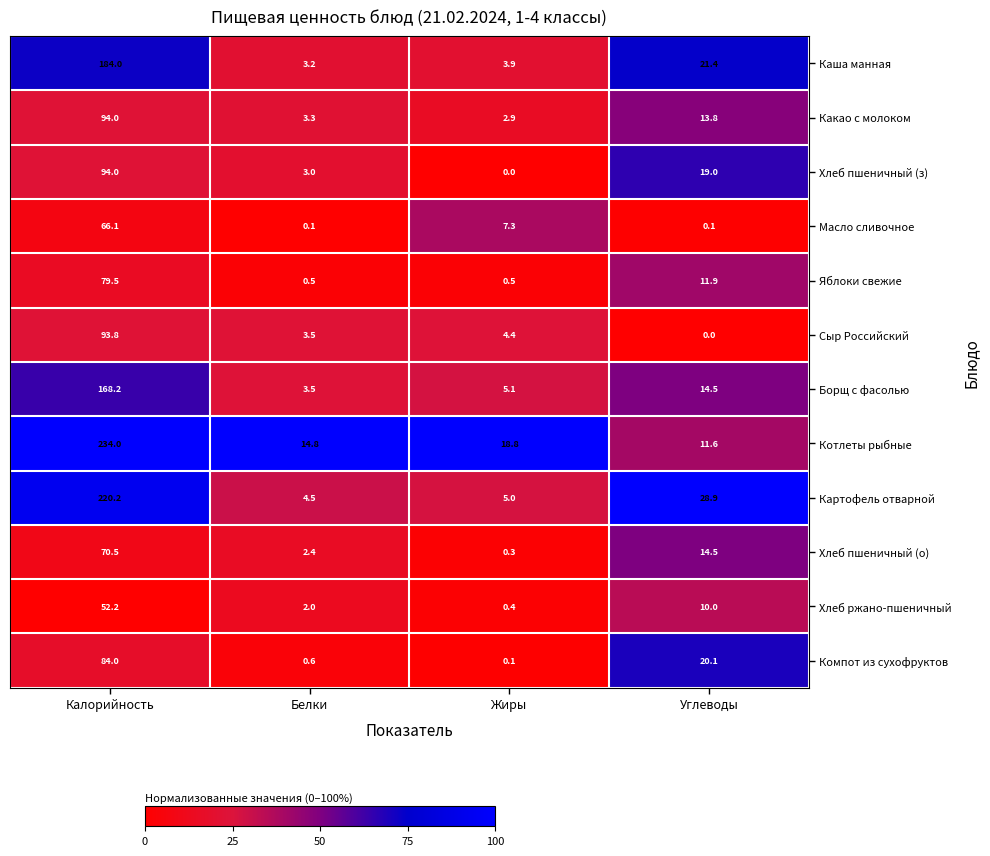

At how many categories does at least one series exceed 0?

4